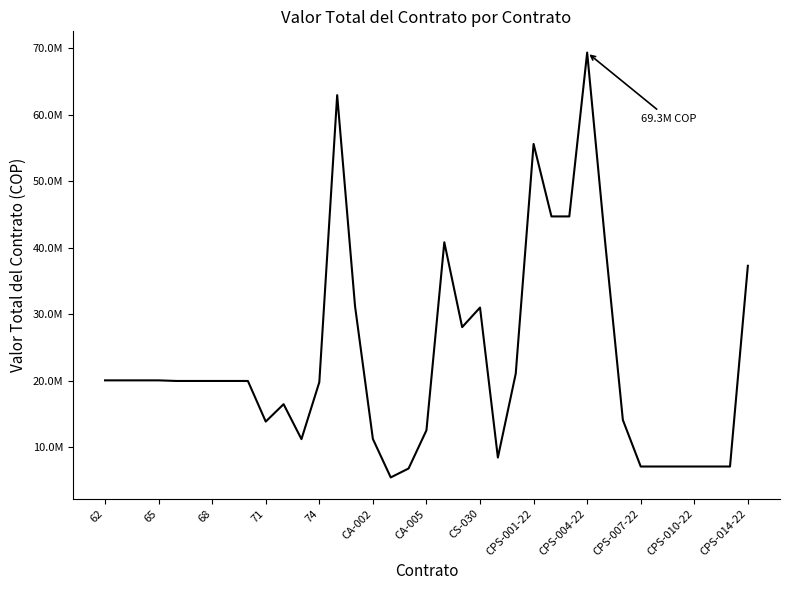

What is the maximum value shown in the chart?

69344000